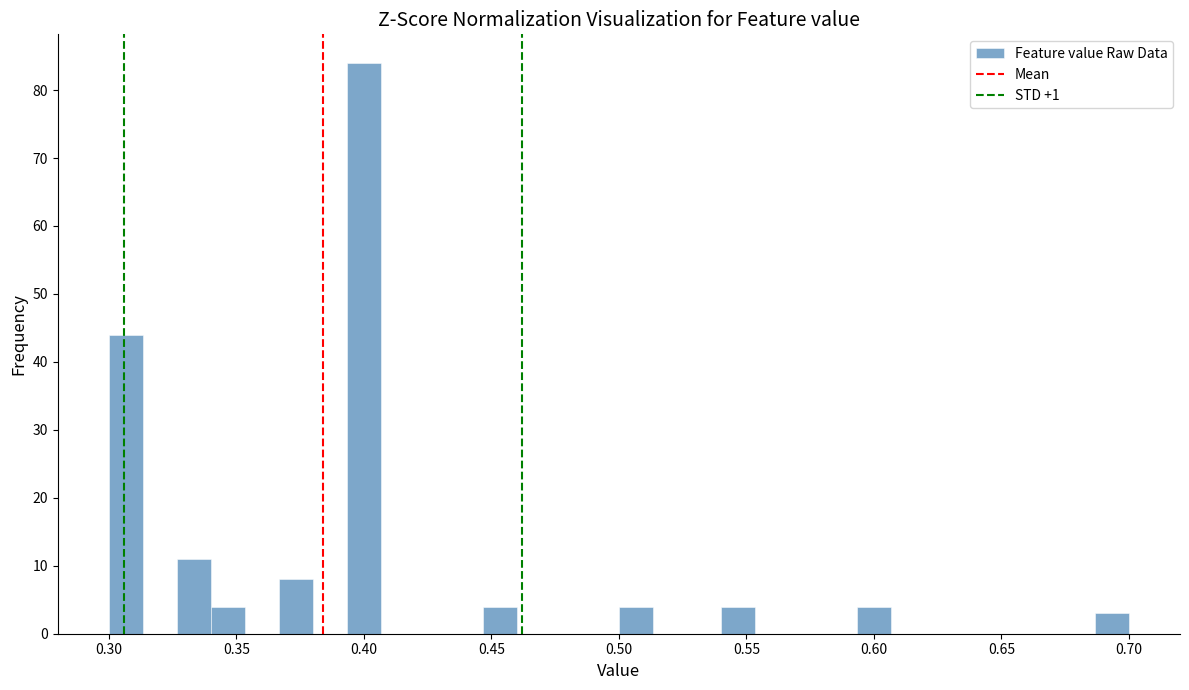

Read against the x-axis, roughly where is the centre of the tallest bar?

0.400